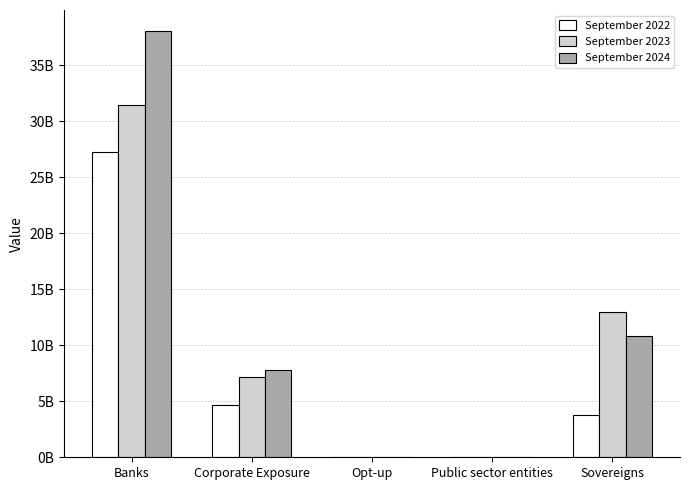

Are the bars grouped side by side (vs. stacked)?

Yes